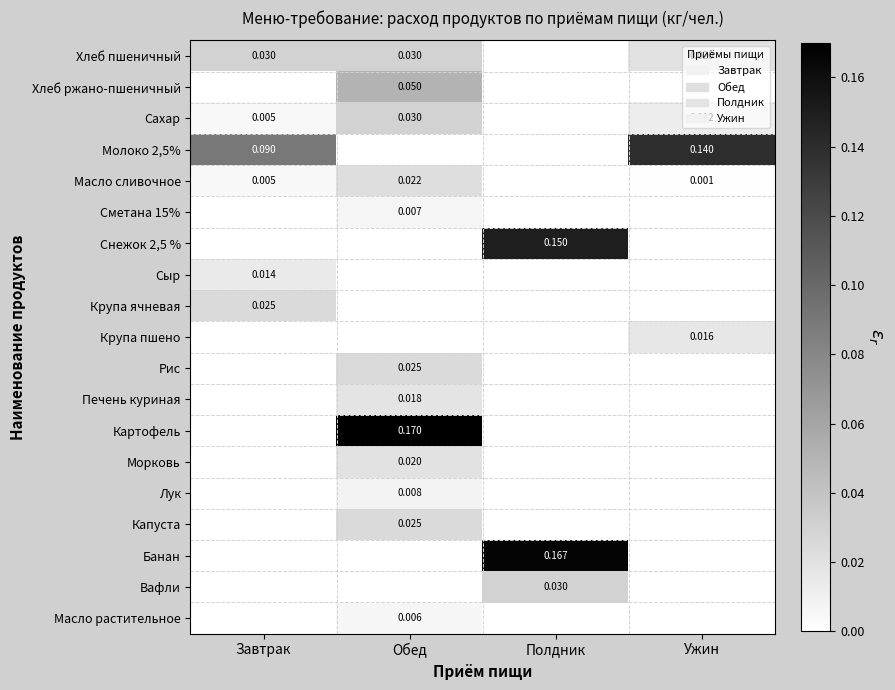

True or false: Сметана 15% has a value of 0.0 at Ужин.

True